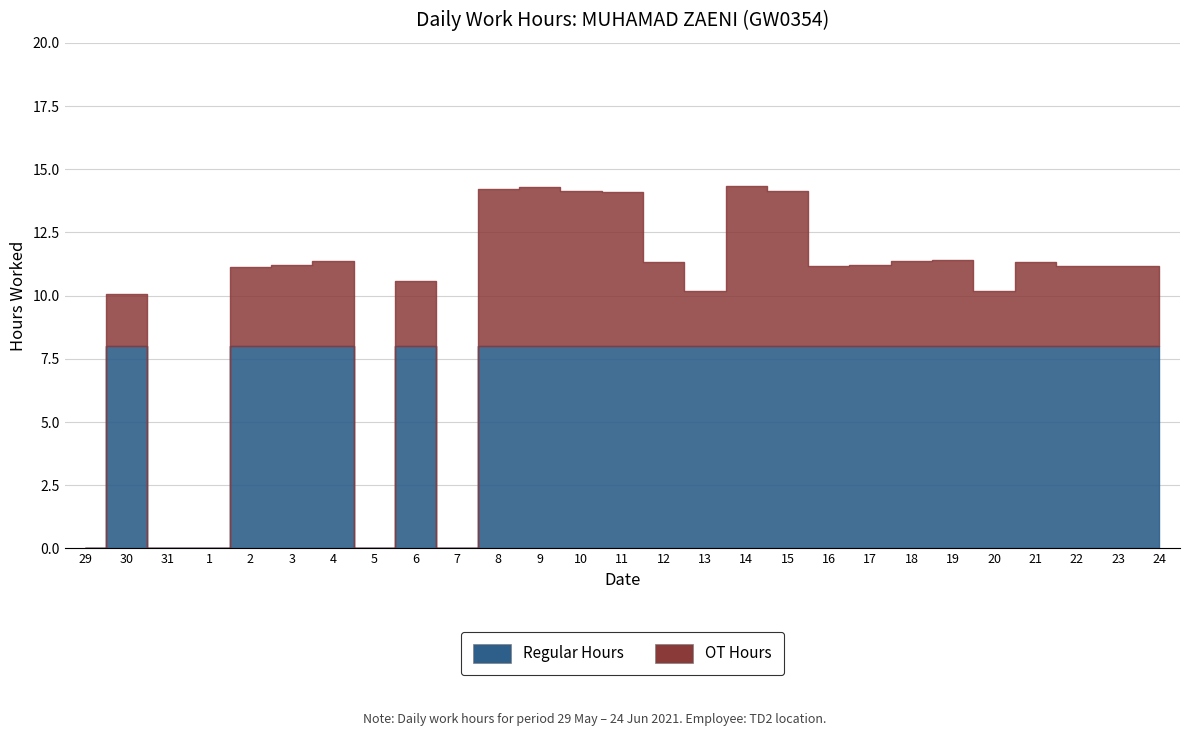

What are all the series names shown in the legend?

OT Hours, Regular Hours